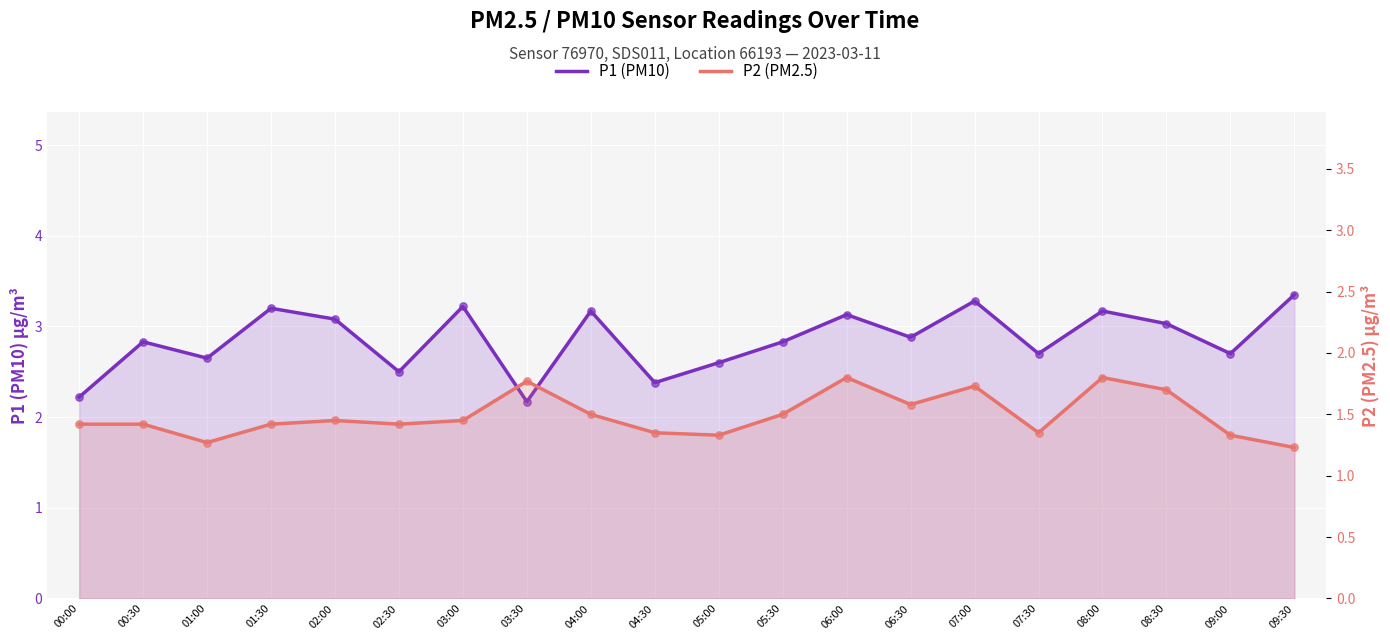

Which series reaches the maximum Y coordinate?

P1 (PM10)